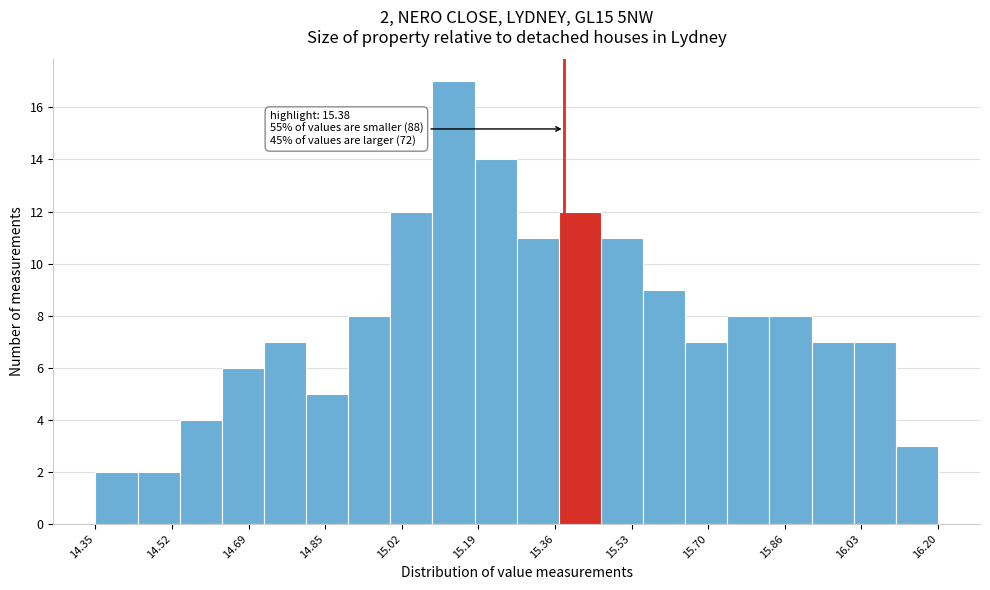

Which range on the x-axis has the tallest bar?

15.10 to 15.18